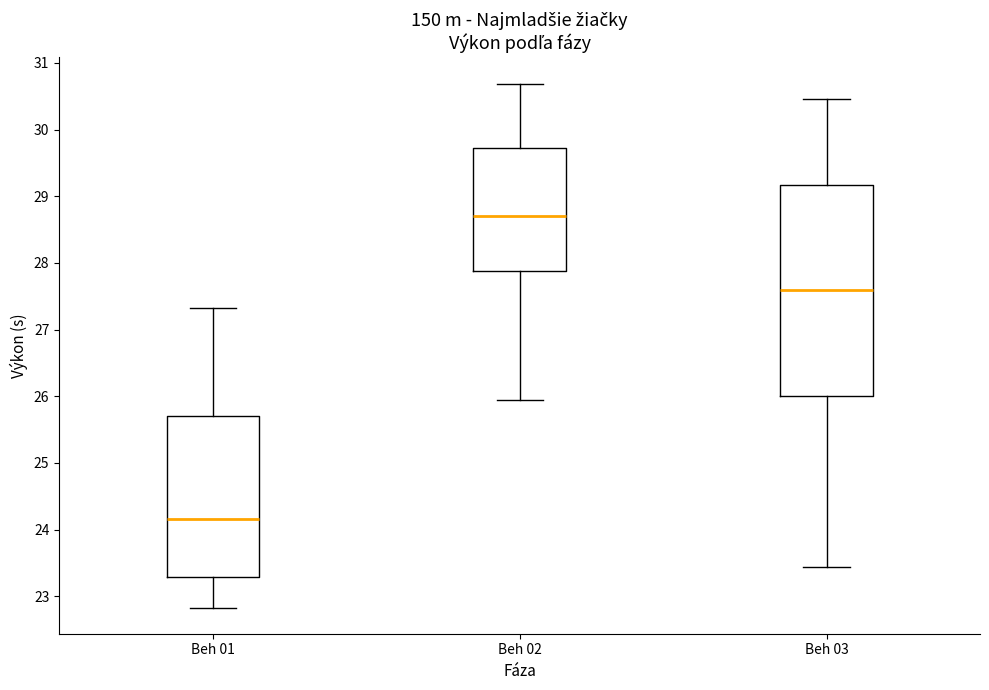

Where does the lower whisker of the box for Beh 02 end on the y-axis? The values are not printed on the chart, so give them approximately, as read against the axis.

26.0